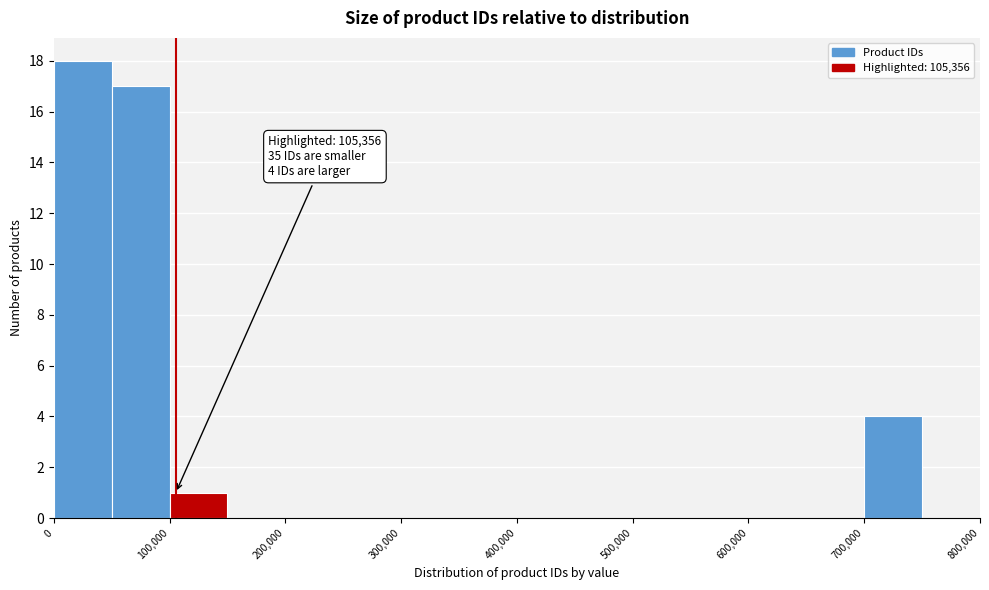

Over which range of the x-axis is the bar tallest?

0 to 50000